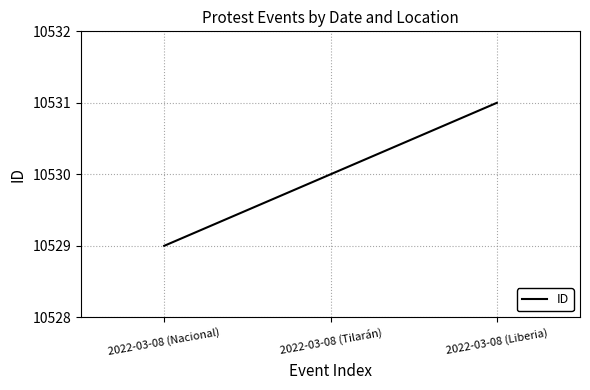

What is the smallest value displayed?

10529